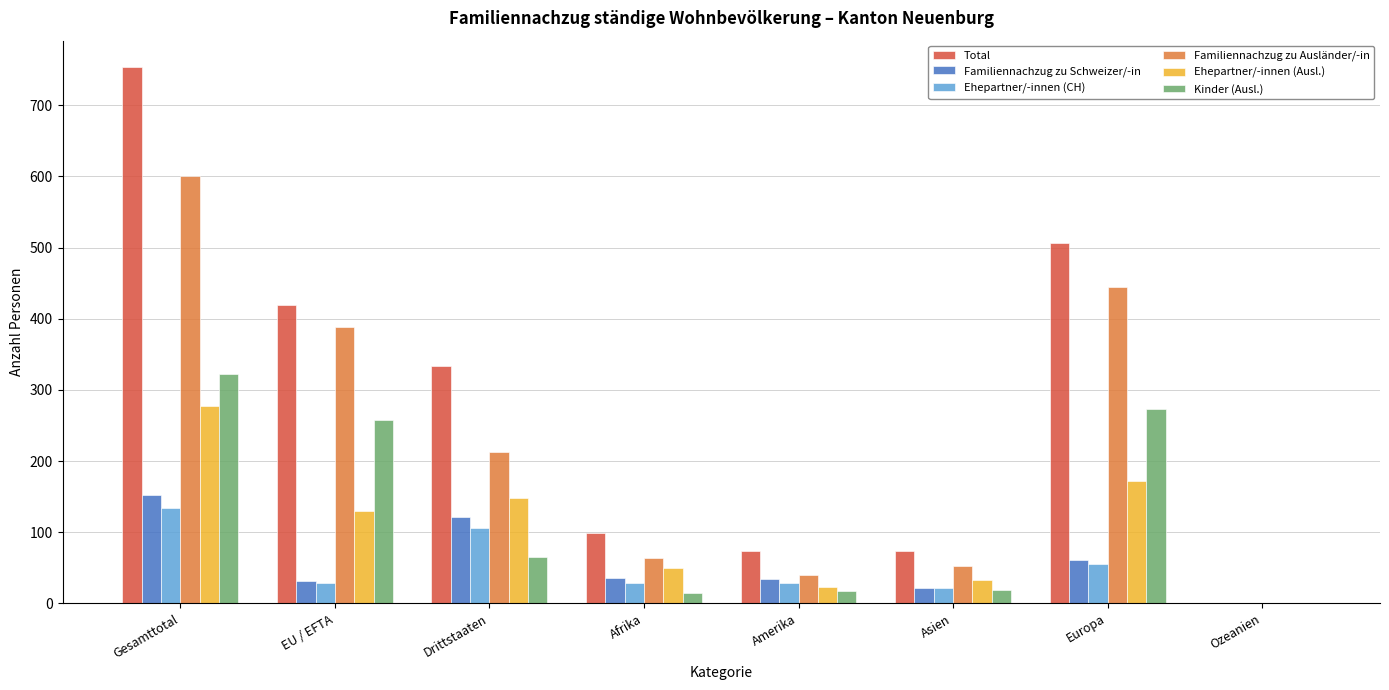

At which category does the chart reach its peak across all series?

Gesamttotal